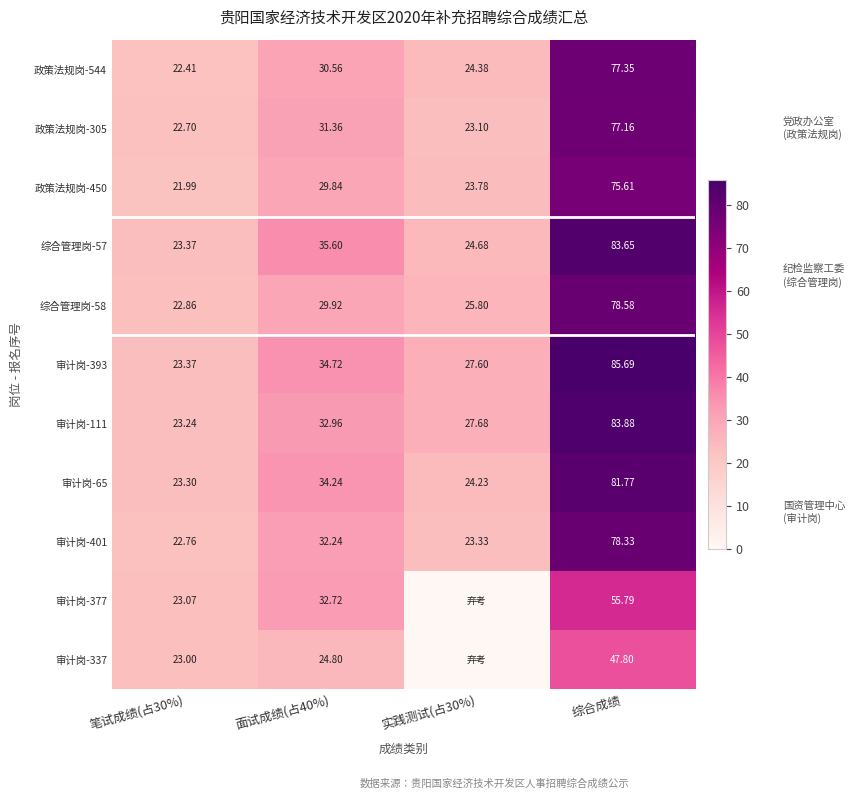

Which label corresponds to the largest value in the chart?

综合成绩